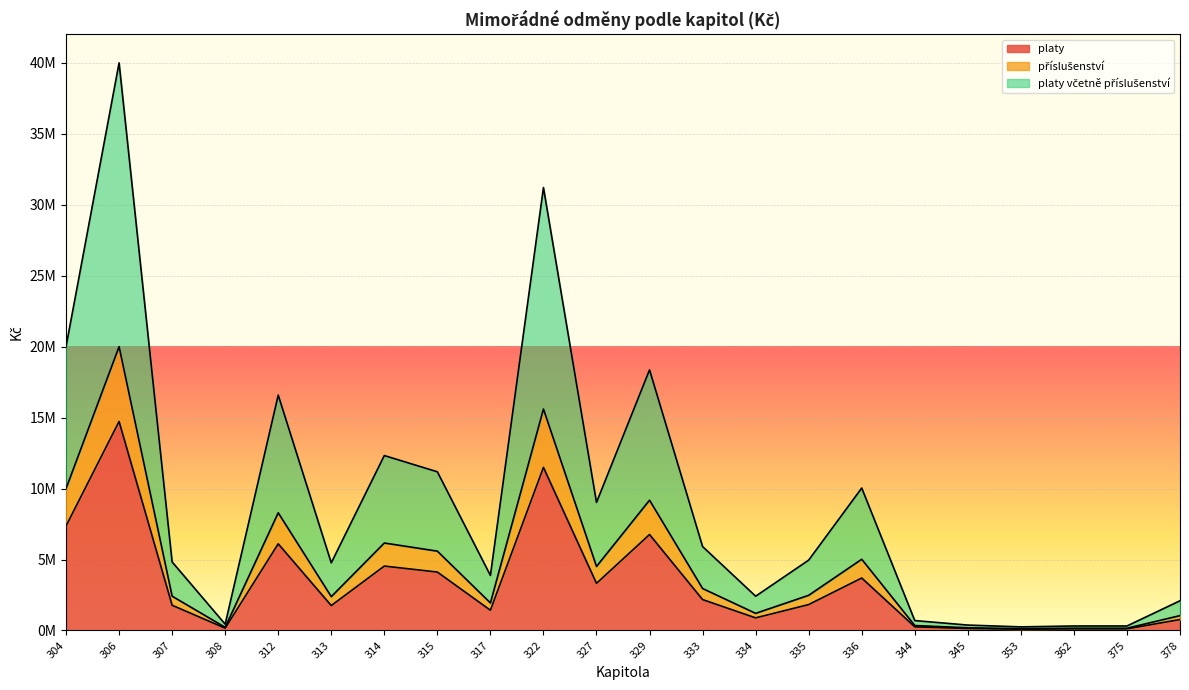

True or false: platy and platy včetně příslušenství intersect in this chart.

False